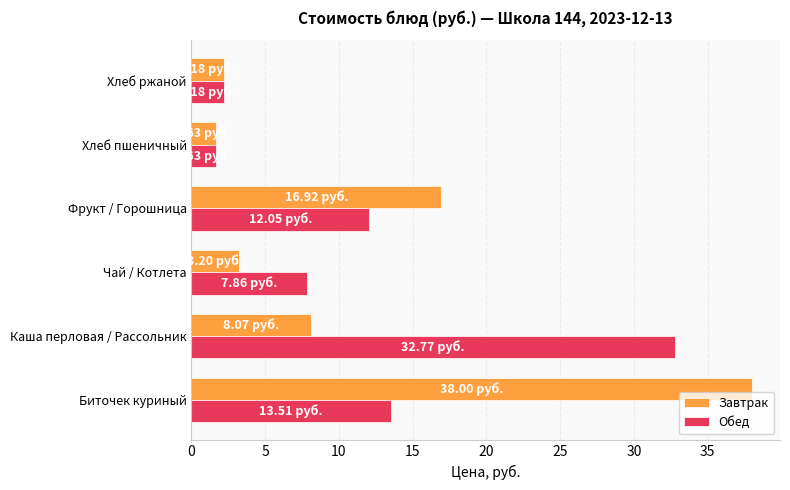

At which category is the sum across all series the highest?

Биточек куриный